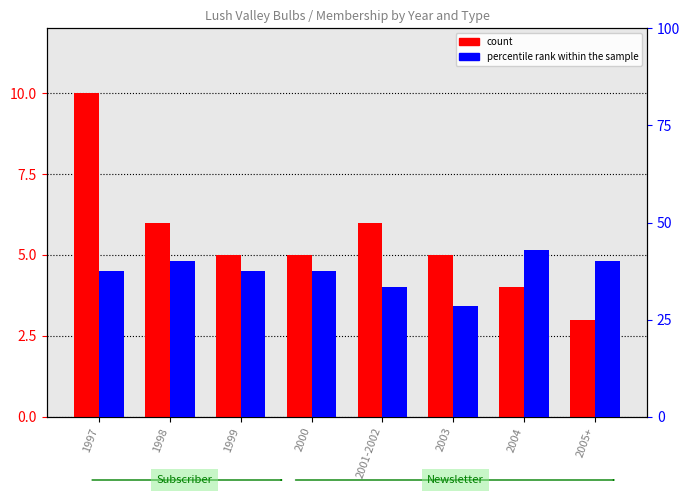

What is the difference between the highest and lowest values at 1997?

27.5